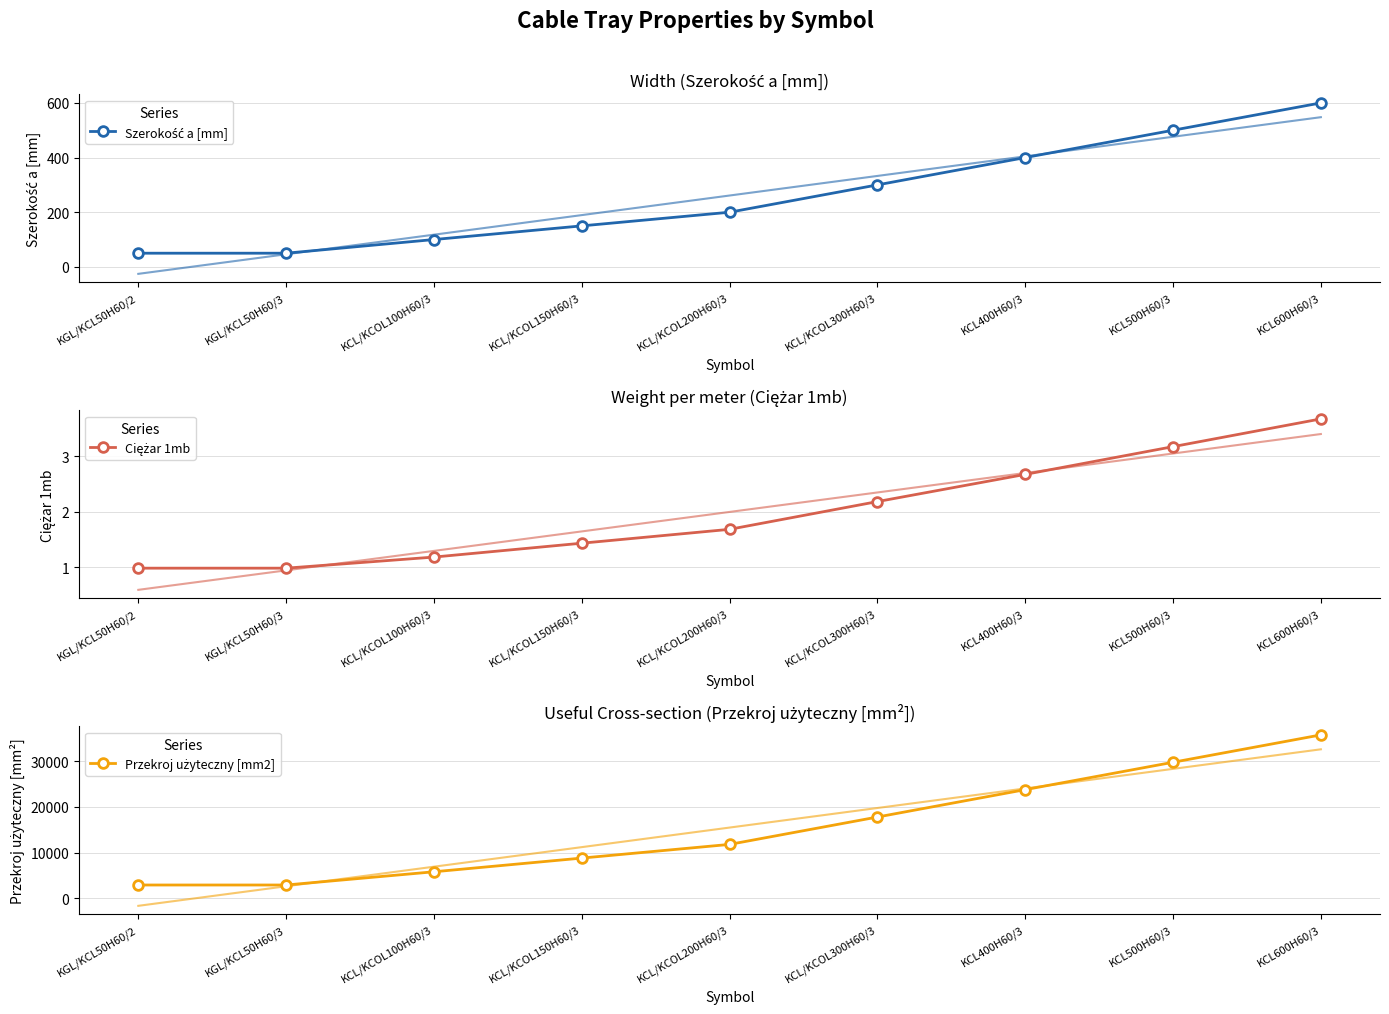

How many data points does each series have?

9